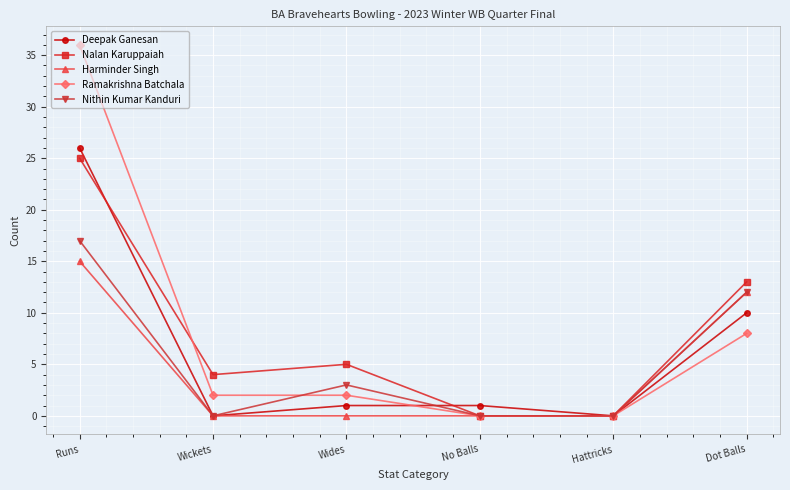

Which series has the widest spread of values?

Ramakrishna Batchala